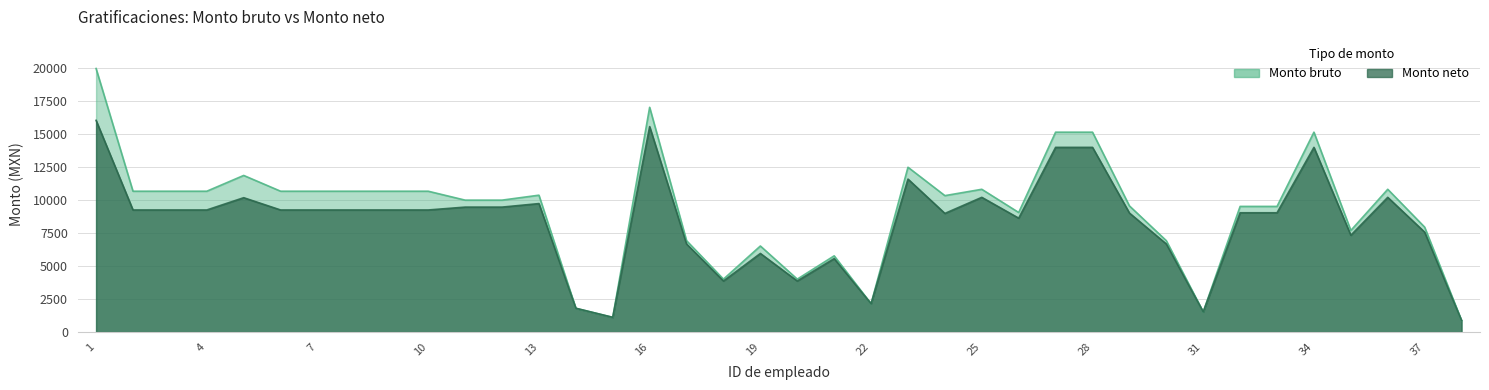

In Monto bruto, how many points are higher than both neighbors (excluding endpoints)?

9